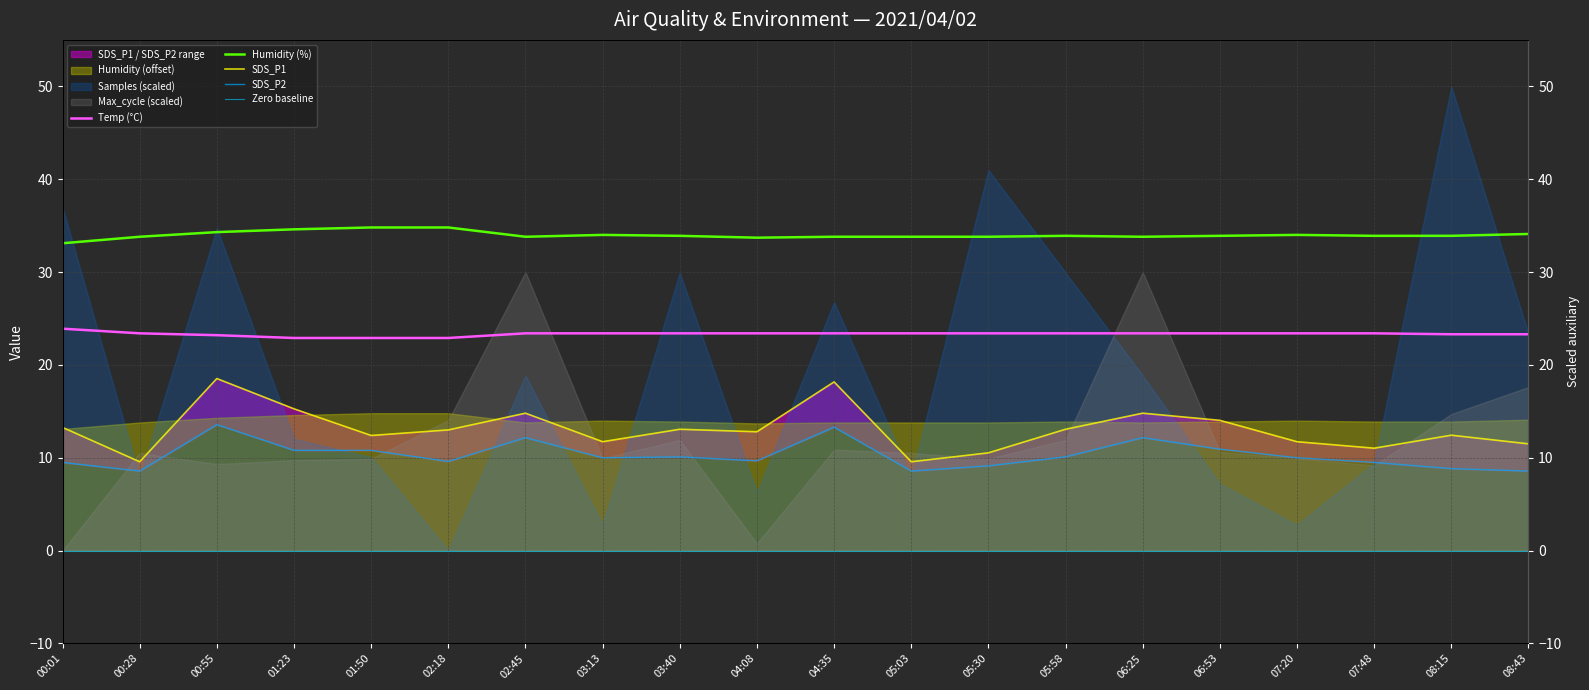

True or false: SDS_P1 and SDS_P2 intersect in this chart.

False